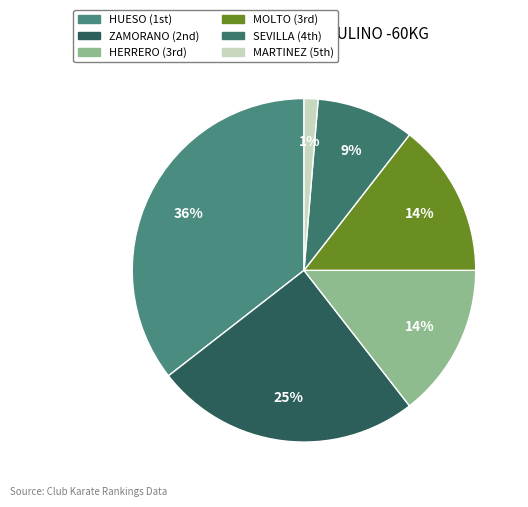

How many slices are in this pie chart?

6